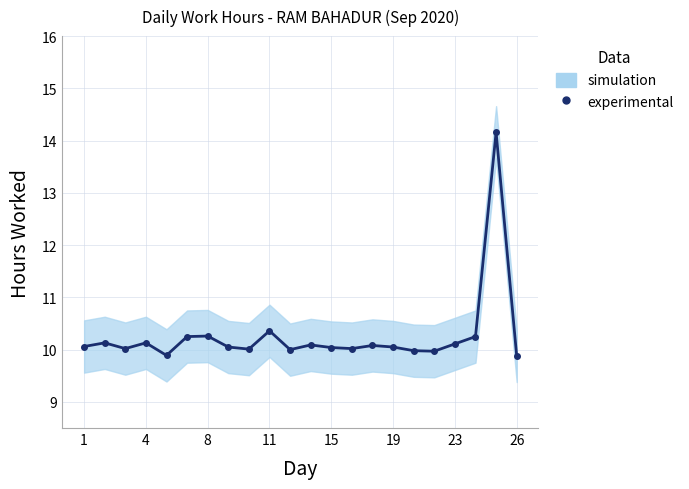

Is it true that the value at 17 is 15.8?

False